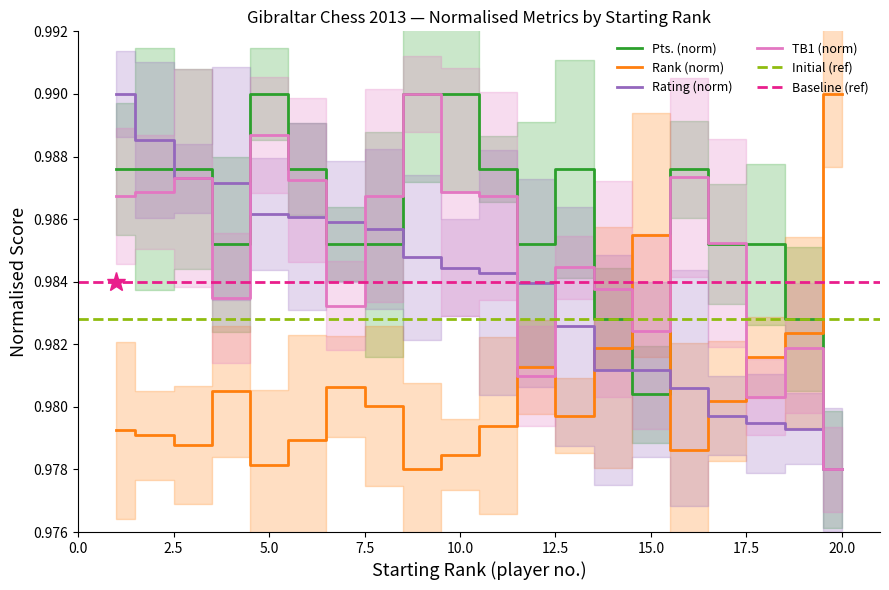

Where is Pts. (norm) nearest to the value 0?

20.0